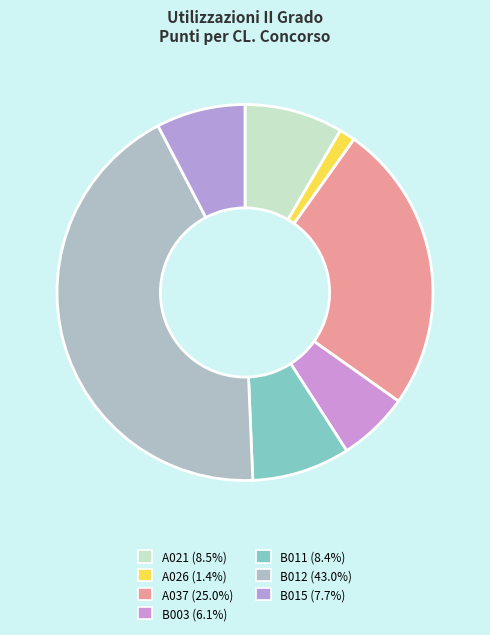

How many segments does this pie chart have?

7